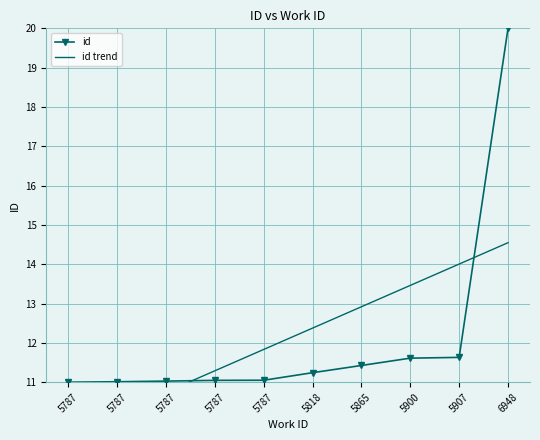

After their last crossing, which series has the higher values: id trend or id?

id